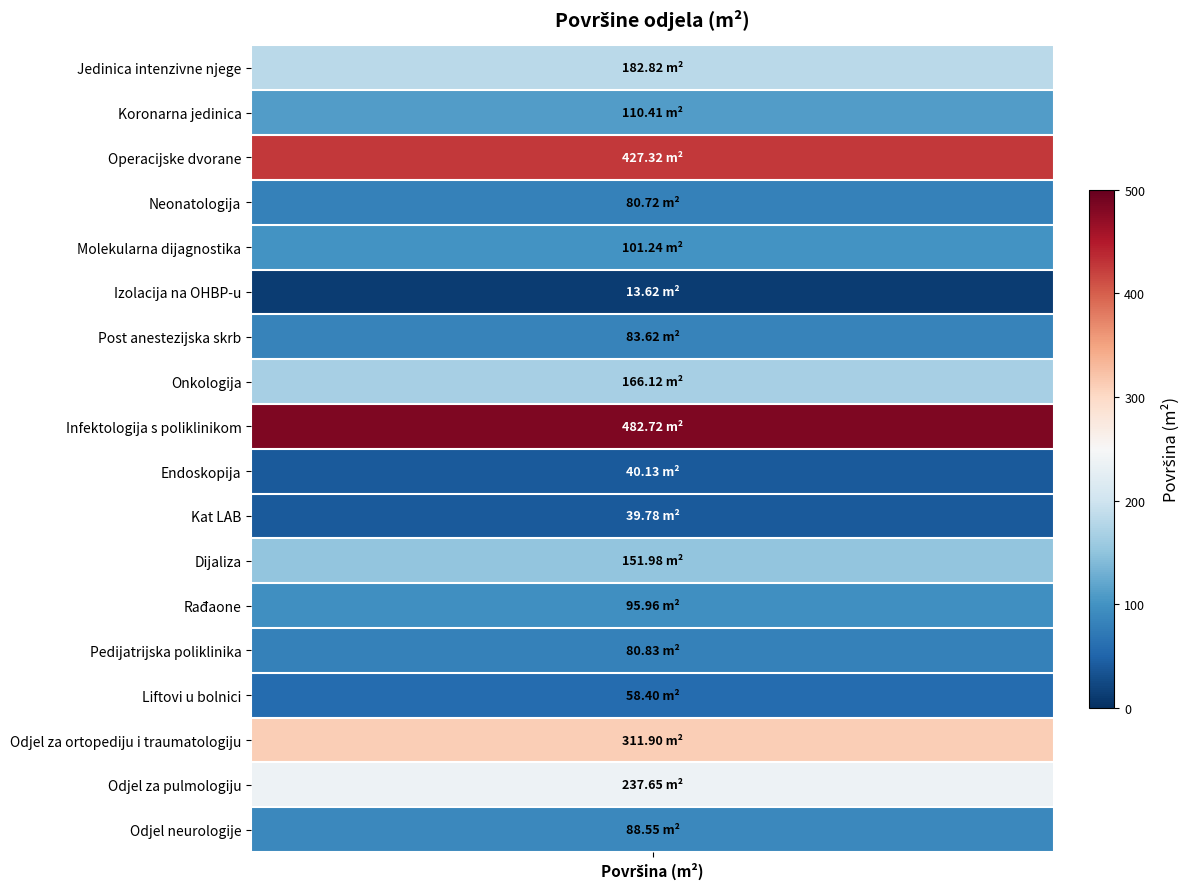

Approximately how many times larger is the value at Operacijske dvorane compared to Koronarna jedinica?

3.9